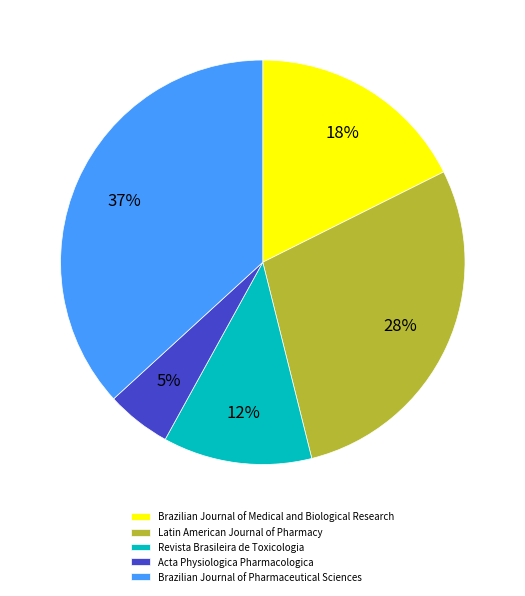

Which slice is the largest?

Brazilian Journal of Pharmaceutical Sciences